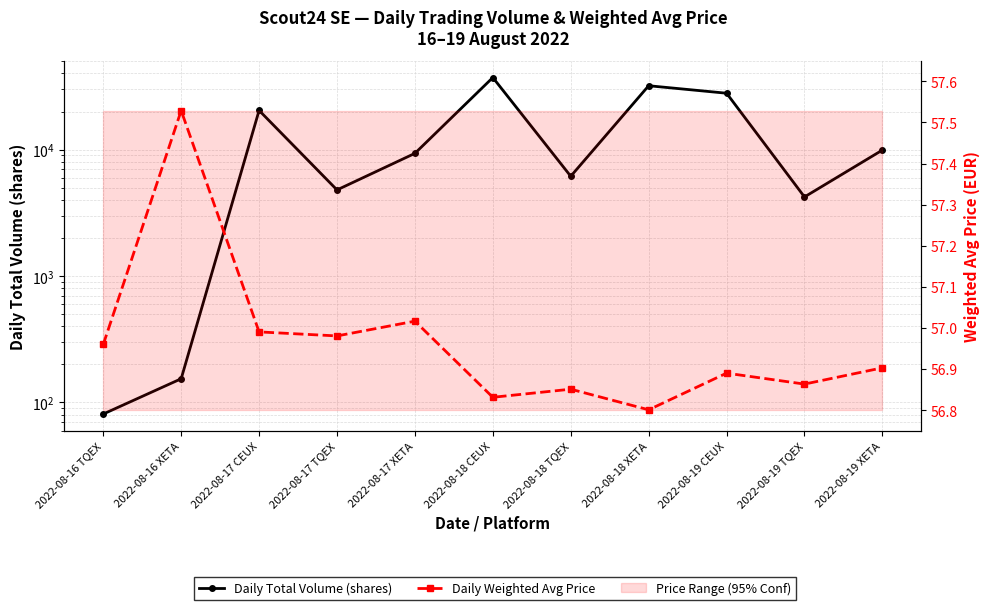

At which category does the chart reach its minimum across all series?

2022-08-18 XETA